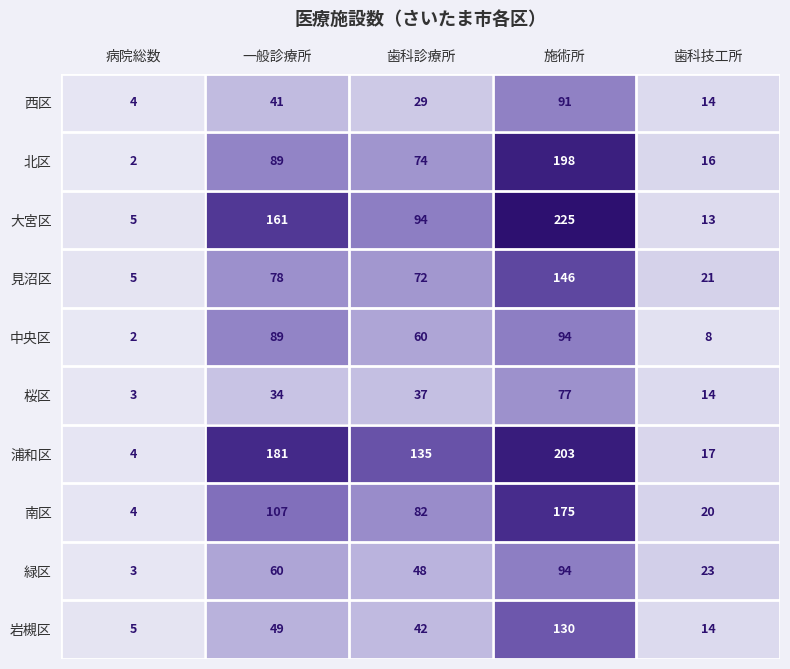

At 歯科診療所, list the series in order from largest to smallest.

浦和区, 大宮区, 南区, 北区, 見沼区, 中央区, 緑区, 岩槻区, 桜区, 西区